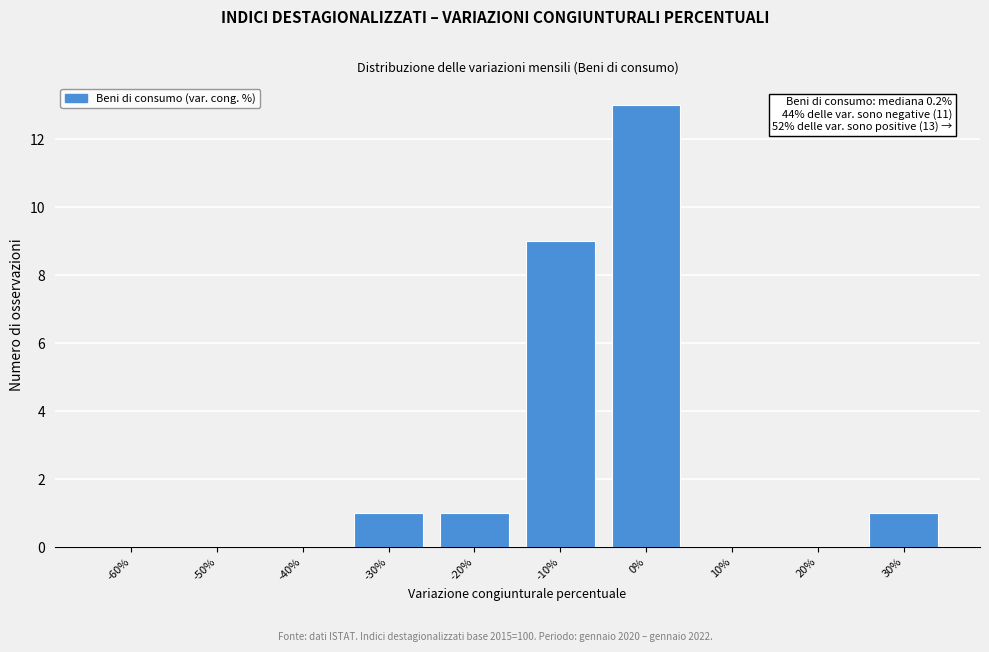

Reading left to right, what are all the values shown in this chart?

-60%=0	-50%=0	-40%=0	-30%=1	-20%=1	-10%=9	0%=13	10%=0	20%=0	30%=1